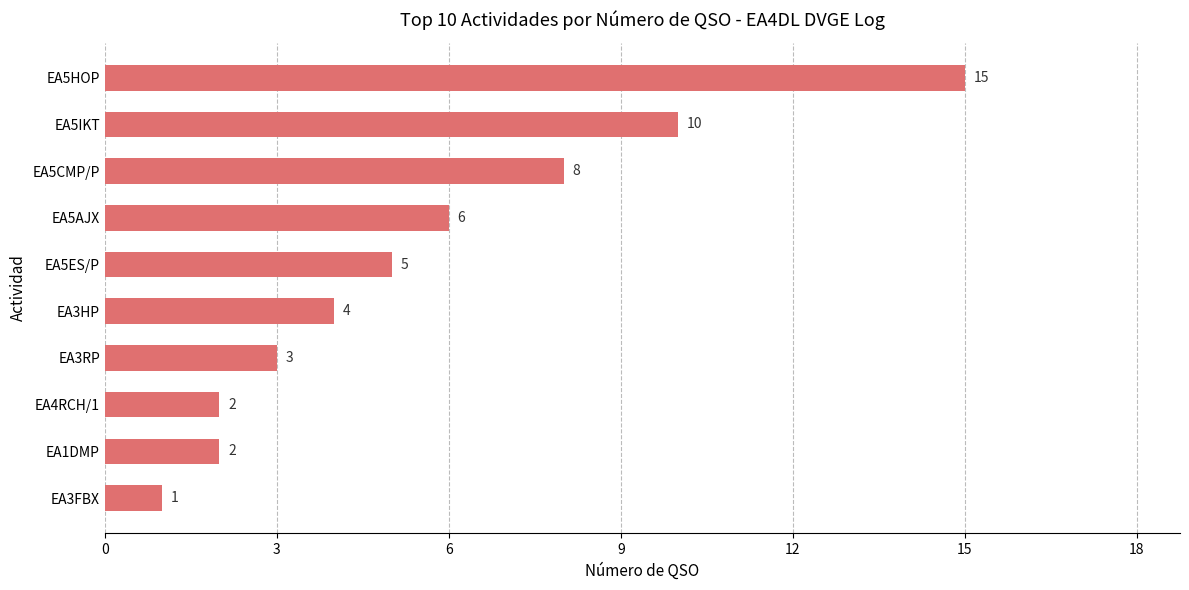

Does the chart contain stacked bars?

No